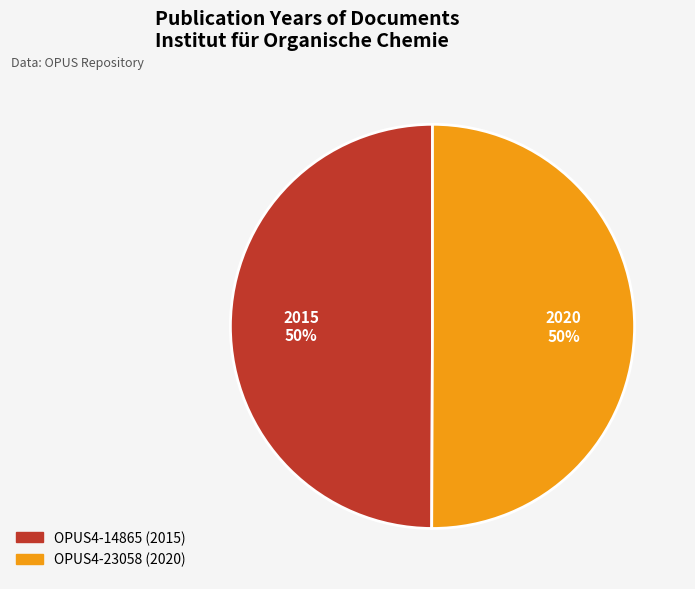

Is it true that OPUS4-23058 is 50% of the pie?

True